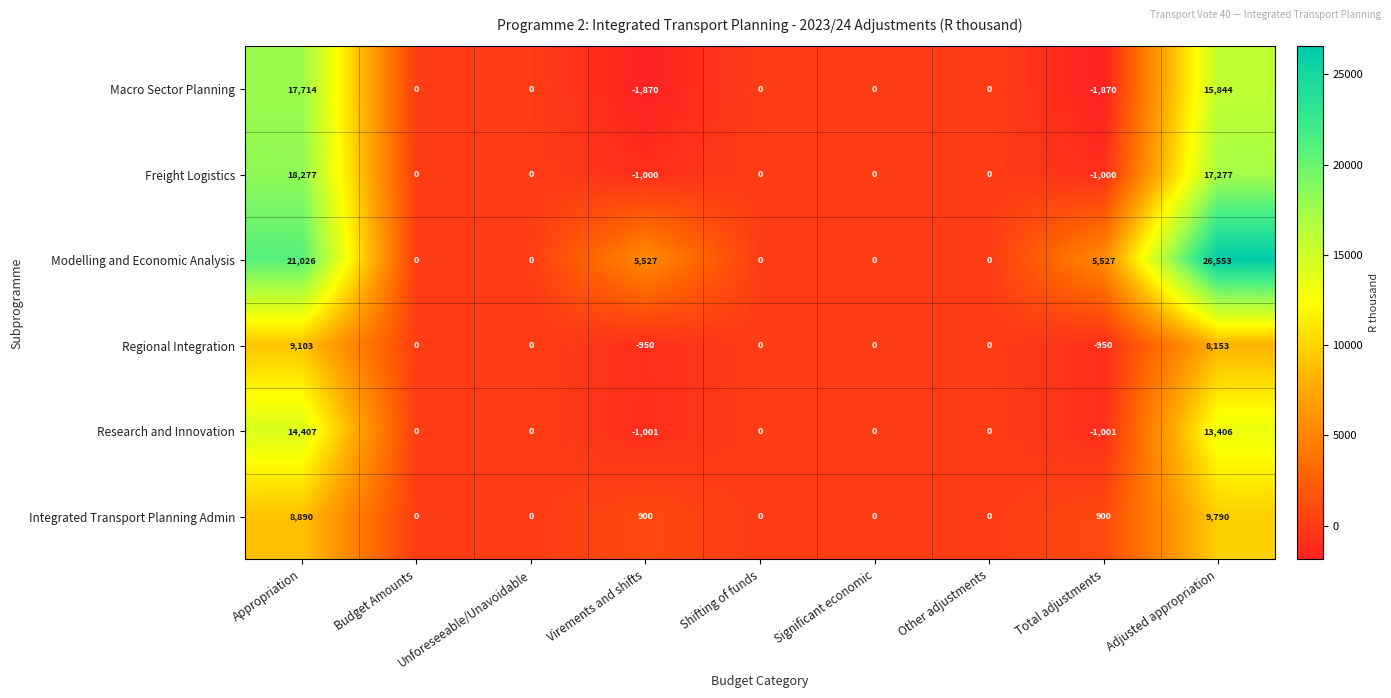

What is the difference between the second highest and second lowest values in the Research and Innovation series?

14407